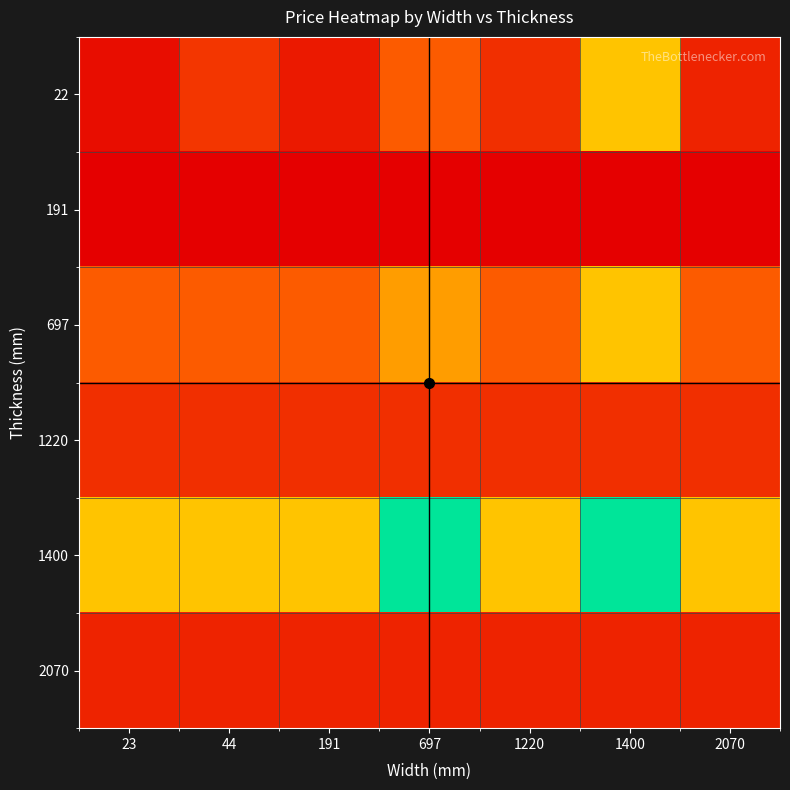

Rank the series at 191 from lowest to highest value.

191, 22, 2070, 1220, 697, 1400